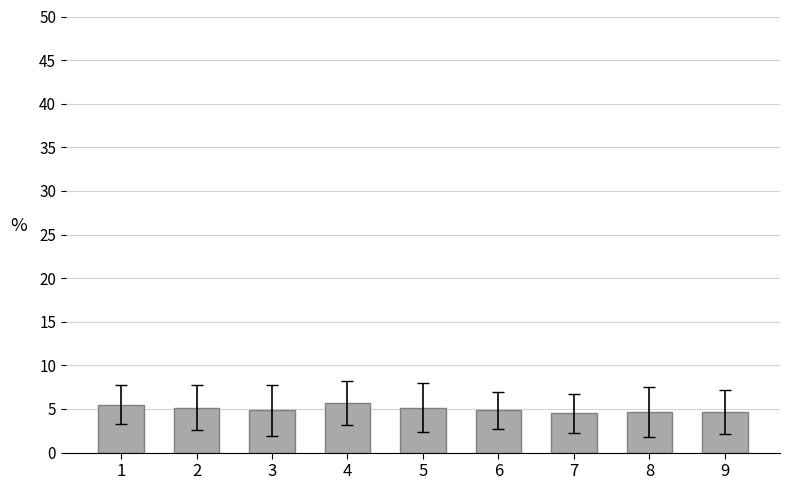

What is the average value?

5.0